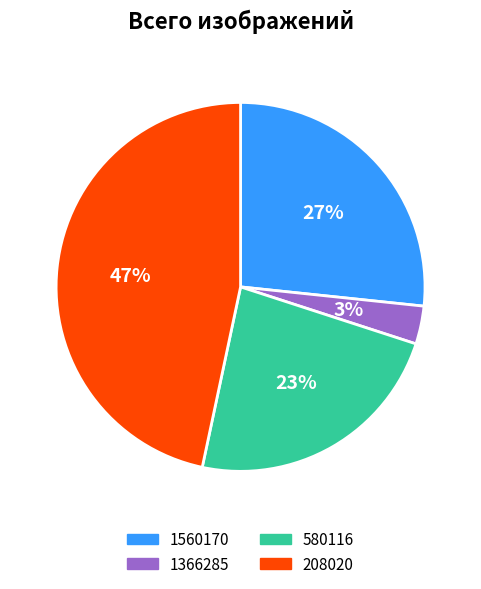

How many slices are in this pie chart?

4